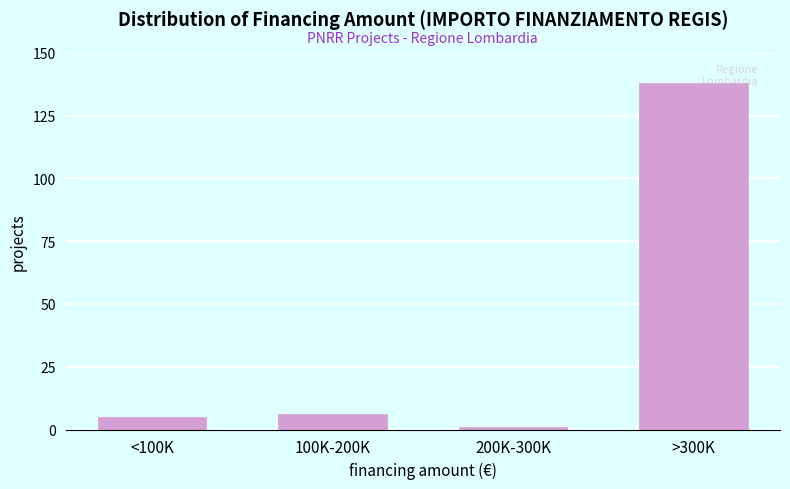

Reading right to left, what are all the values shown in this chart?

>300K=138	200K-300K=1	100K-200K=6	<100K=5